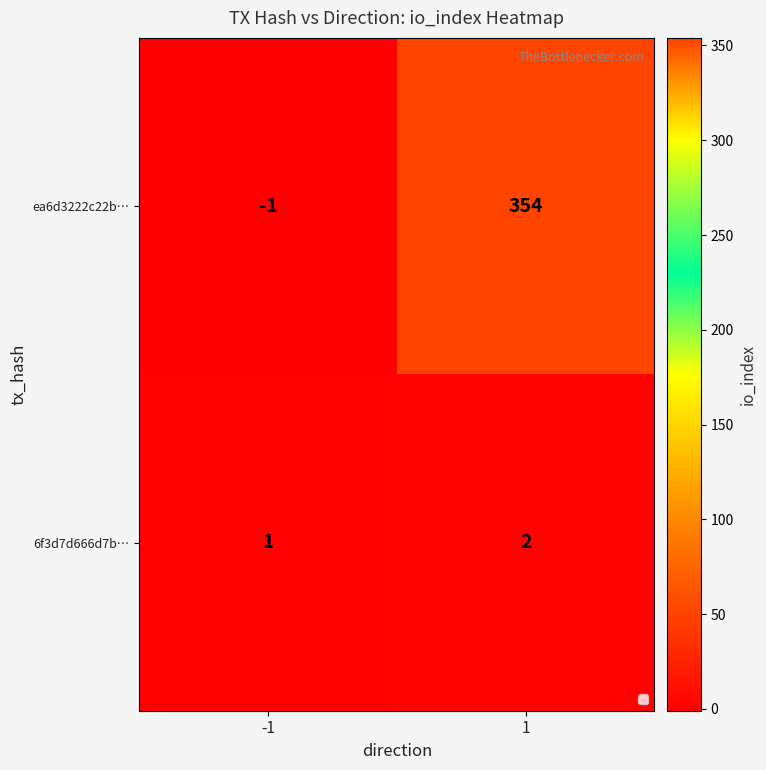

True or false: ea6d3222c22b… has a value of 354 at 1.

True